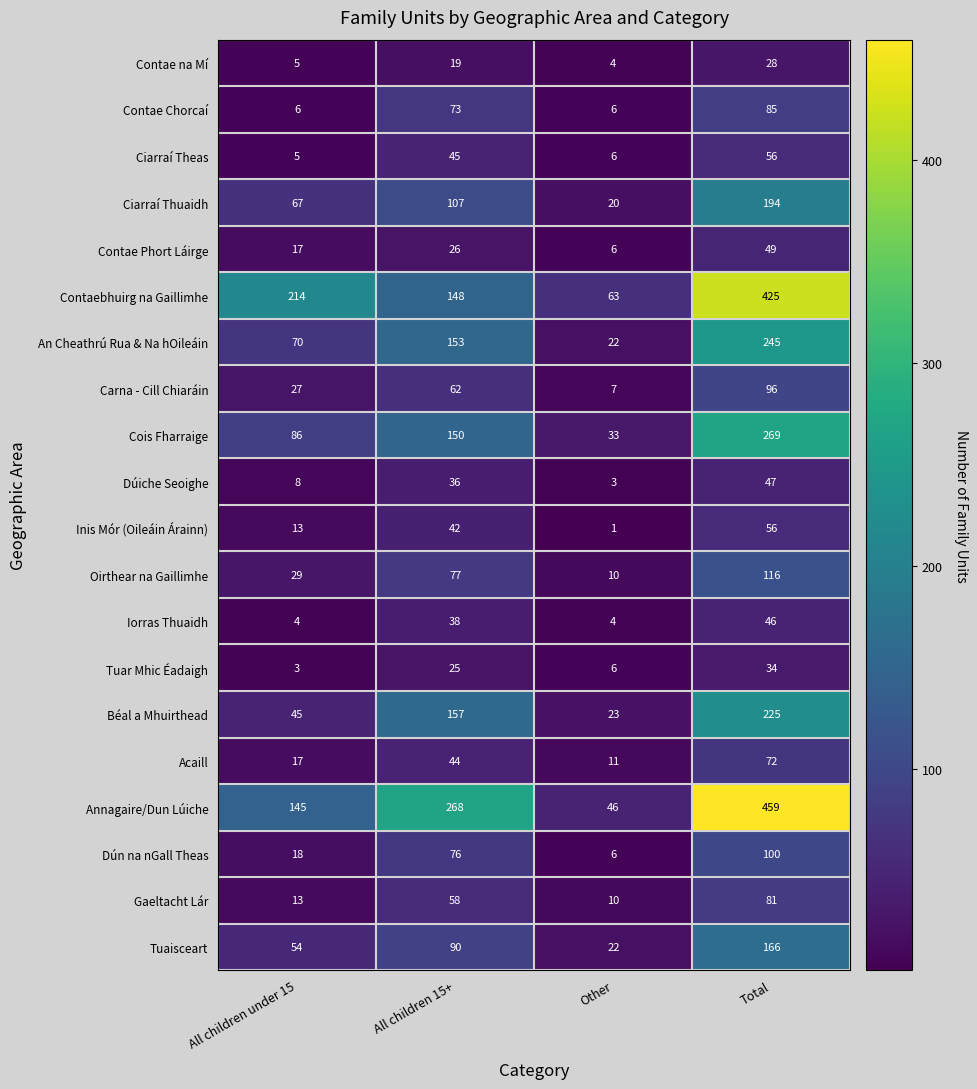

What is the difference between the highest and lowest values at All children under 15?

211